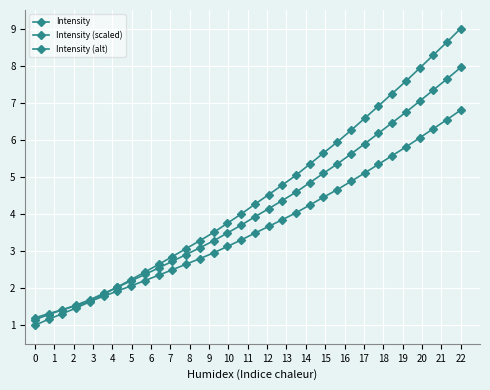

Is this an area chart (filled region under the line)?

No